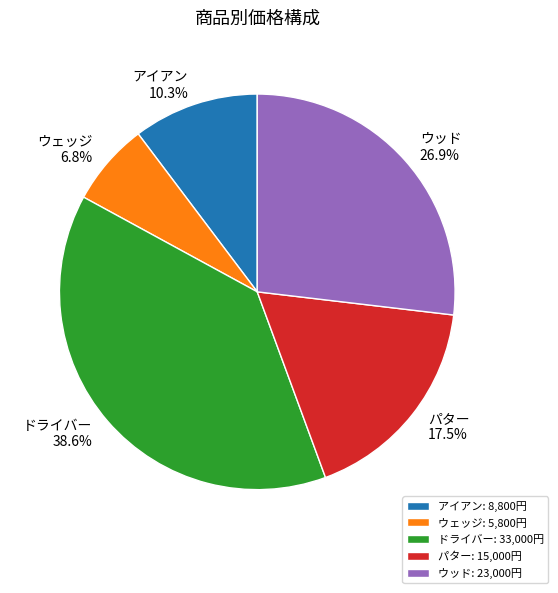

To the nearest percent, what is the average slice percentage?

20%